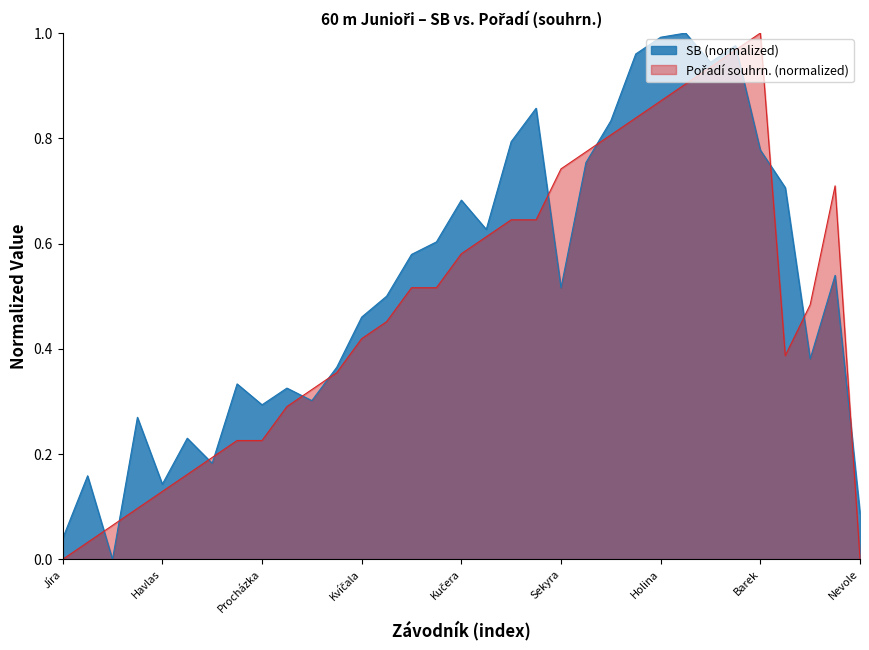

Between which two adjacent categories do Pořadí (sourhn.) and SB first intersect?

Pechar and Krsek